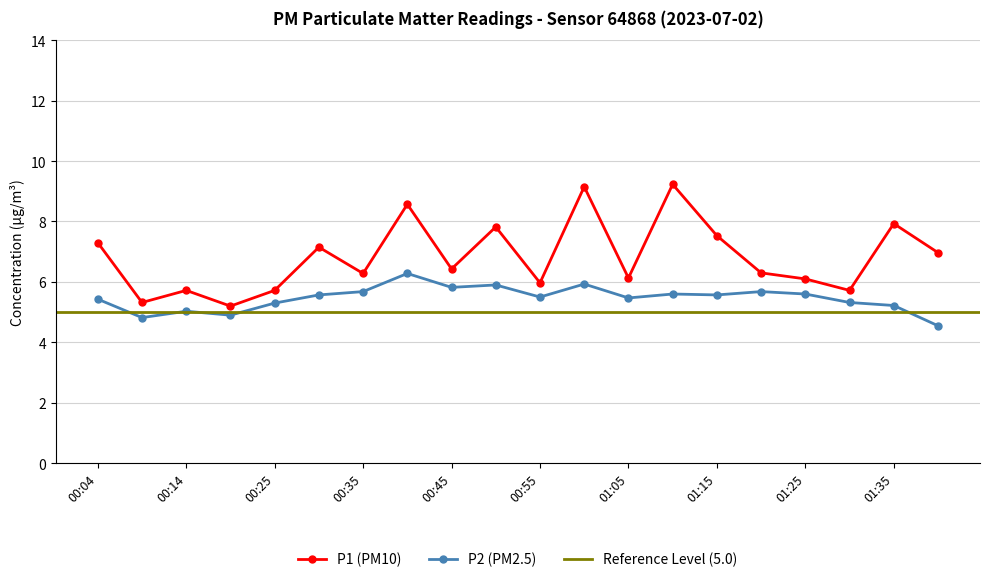

Is it true that P1 equals 4.7 at 01:35?

False